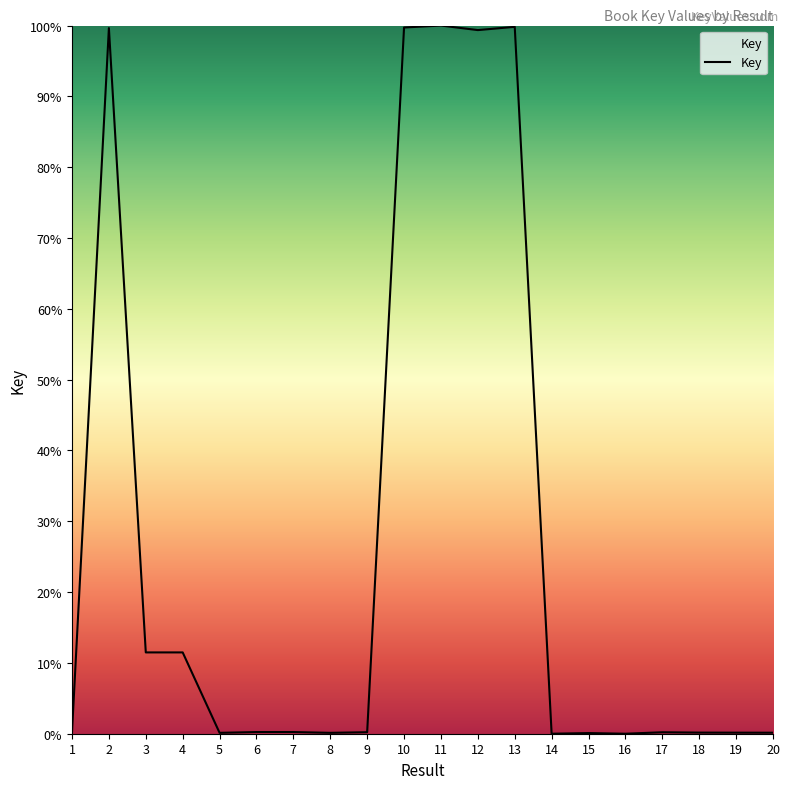

Approximately how many times larger is the value at 4 compared to 3?

1.0